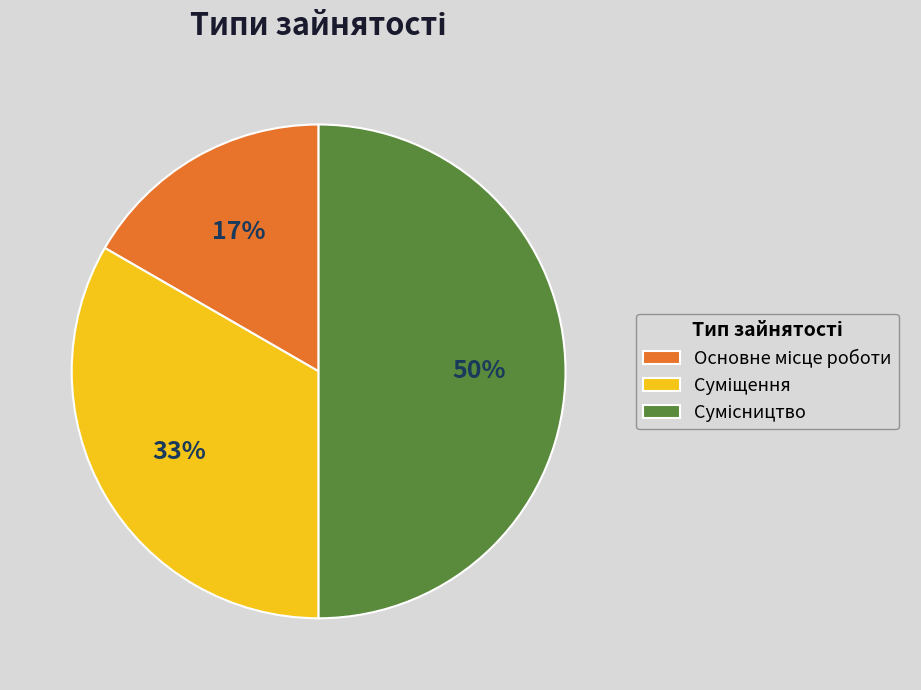

To the nearest percent, what is the average slice percentage?

33%